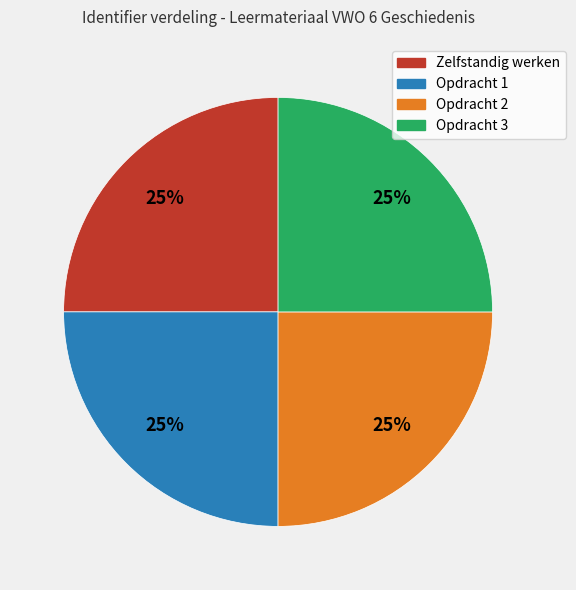

Is there any slice that represents more than half of the pie?

No